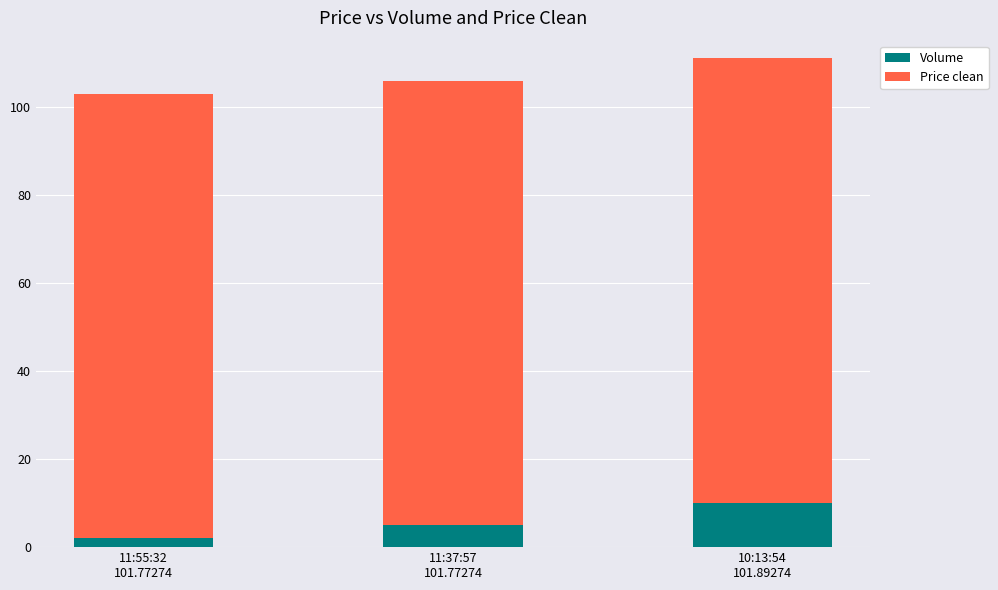

At which category is the sum across all series the highest?

10:13:54
101.89274